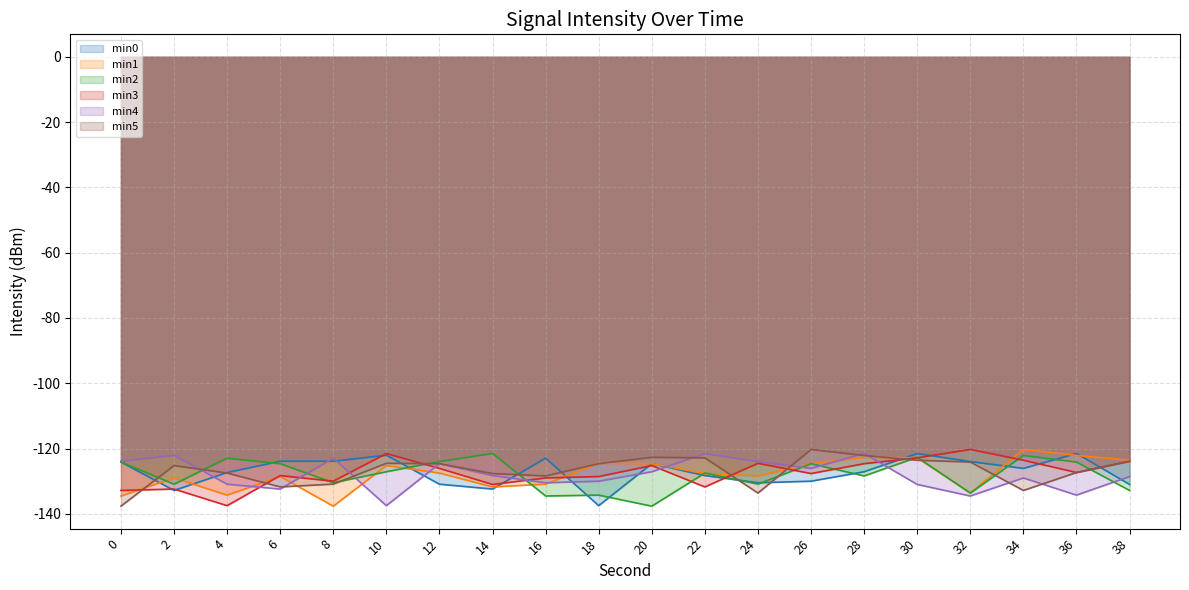

Which category has the lowest value in the min3 series?

4